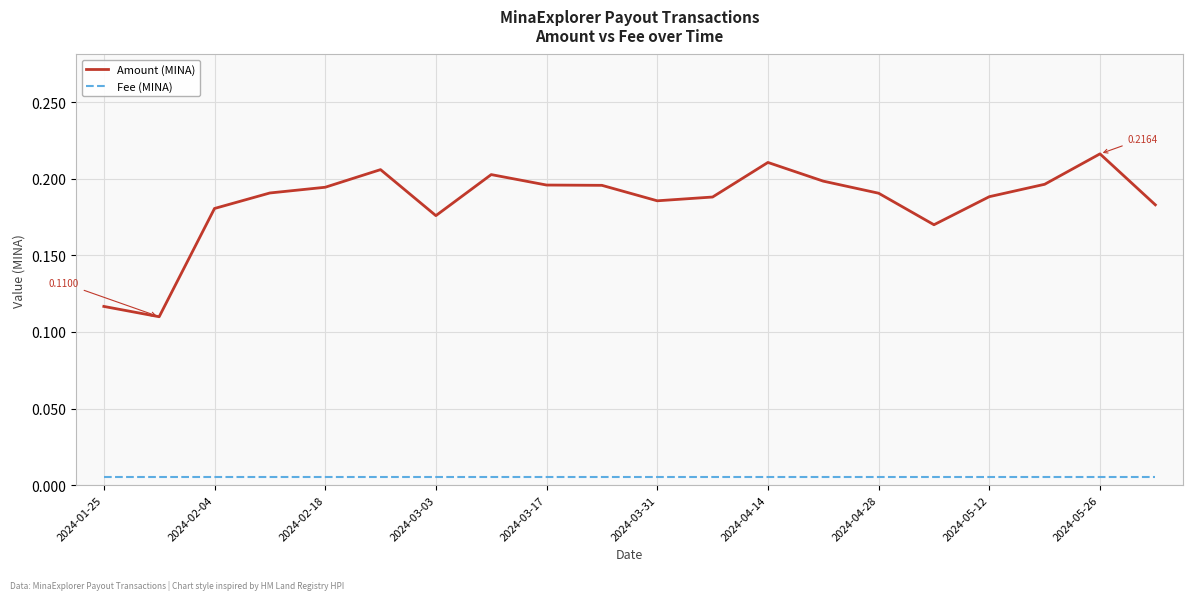

How many lines are shown in the chart?

2